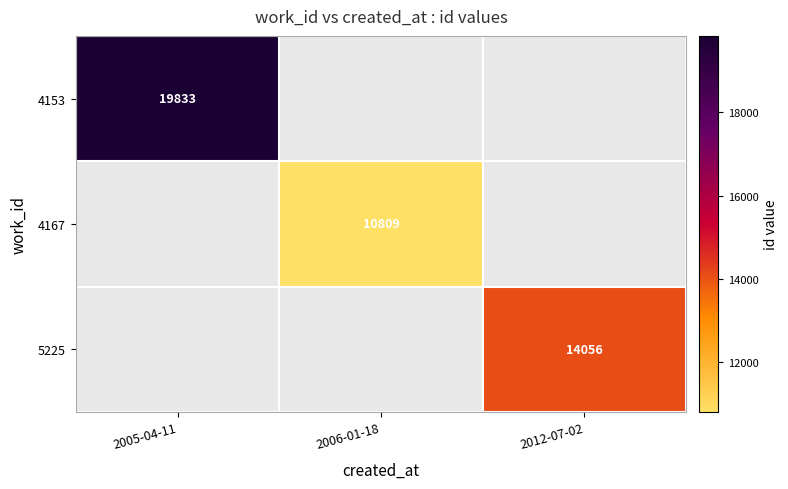

True or false: 4167 has a value of 15274 at 2006-01-18.

False